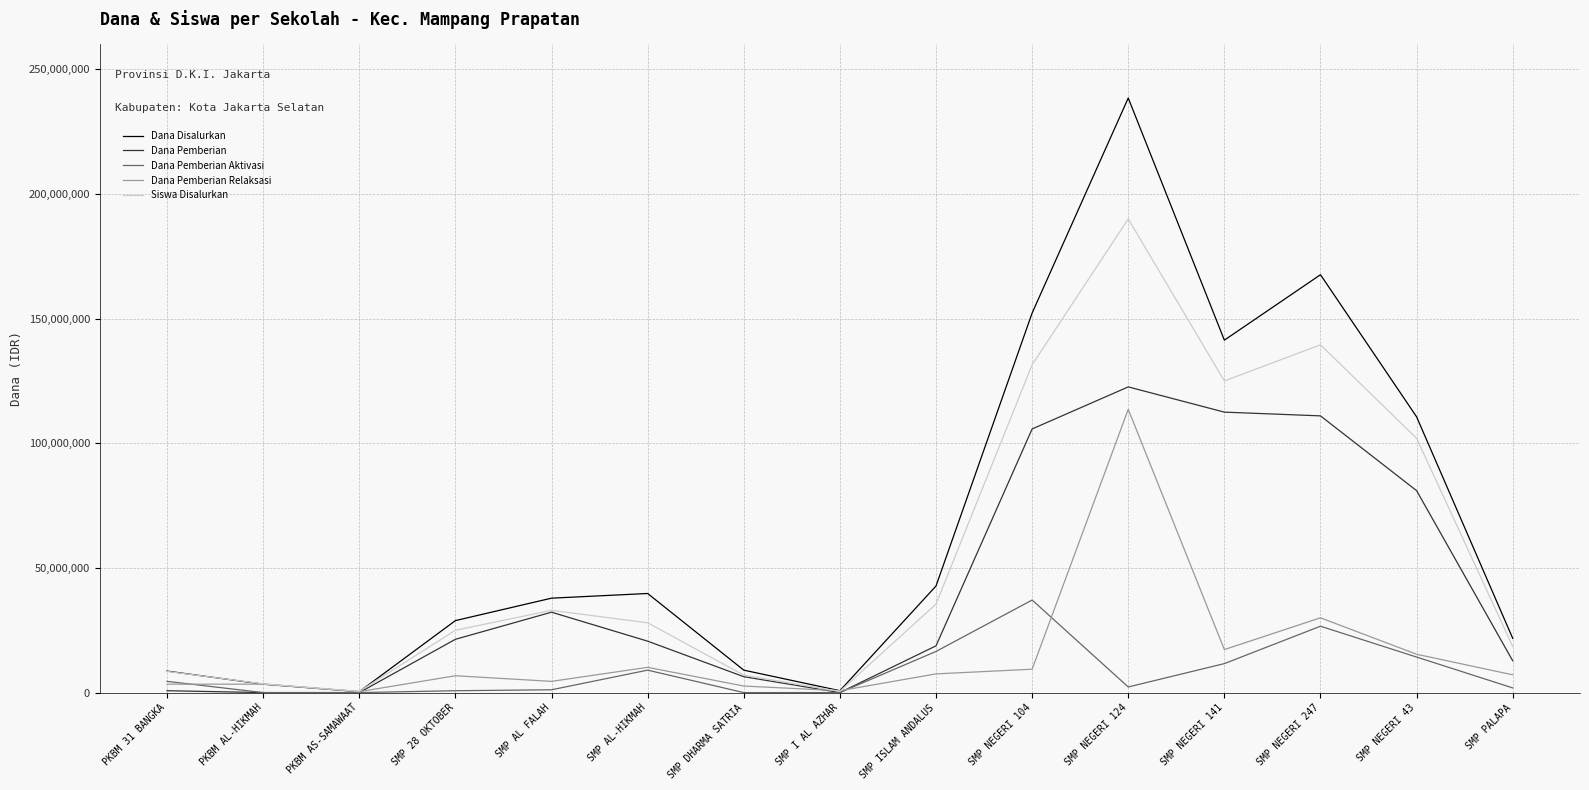

Which category has the highest value in the Dana Pemberian Relaksasi series?

SMP NEGERI 124